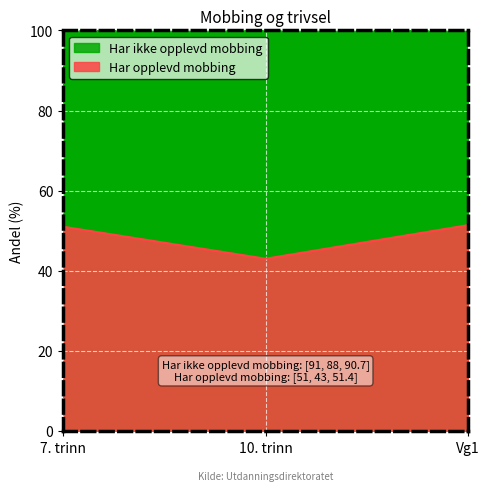

How many values in the Har opplevd mobbing series exceed 51?

1